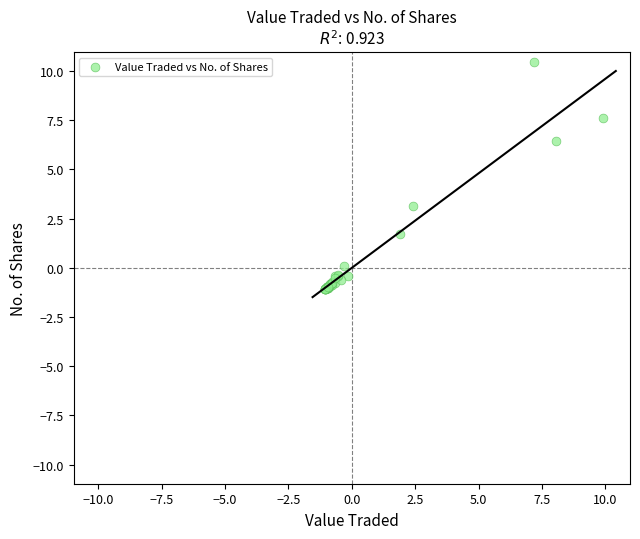

What Y value in the scatter plot is closest to 4?

3.2